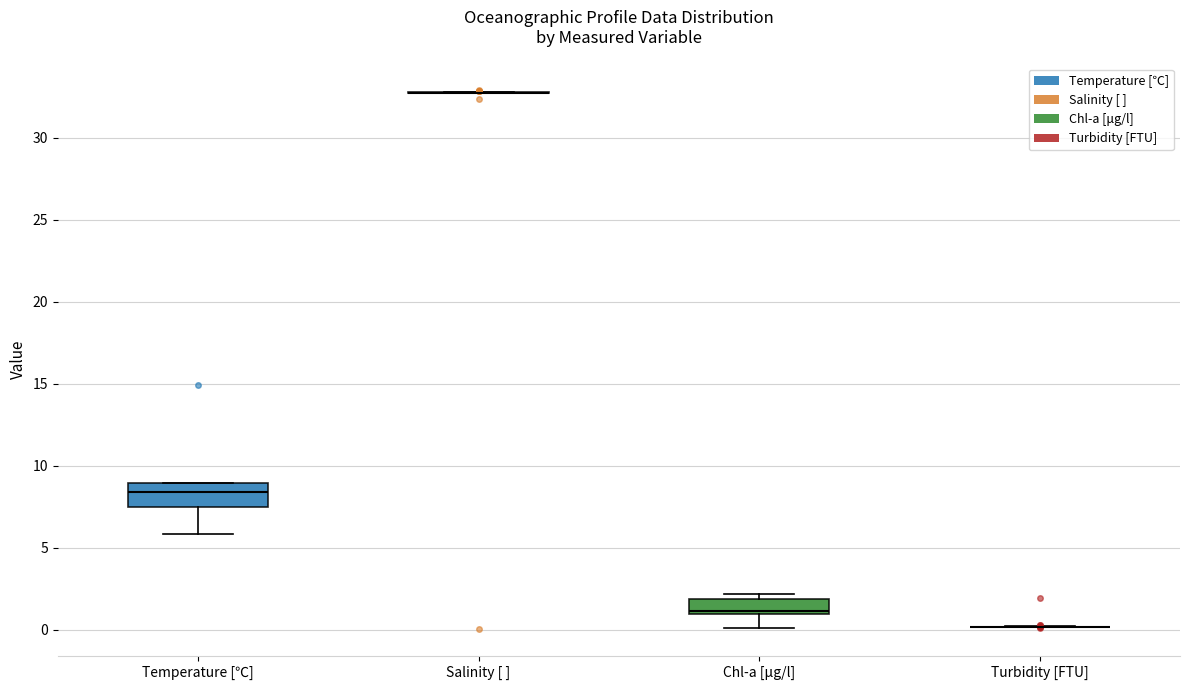

Reading left to right, transcribe this box plot: for each box, give where its median line is, the range the box spans, and where its two whiskers end, as read against the y-axis. The values are not printed on the chart, so give them approximately, as read against the axis.

Temperature [℃]: median 8.5, box 7.5 to 9.0, whiskers 6.0 to 9.0
Salinity [ ]: box collapsed to a line at 32.5, whiskers 32.5 to 33.0
Chl-a [μg/l]: median 1.0 (just above the box's lower edge), box 1.0 to 2.0, whiskers 0.0 to 2.0 (just above the box's upper edge)
Turbidity [FTU]: box collapsed to a line at 0.0, whiskers 0.0 to 0.0